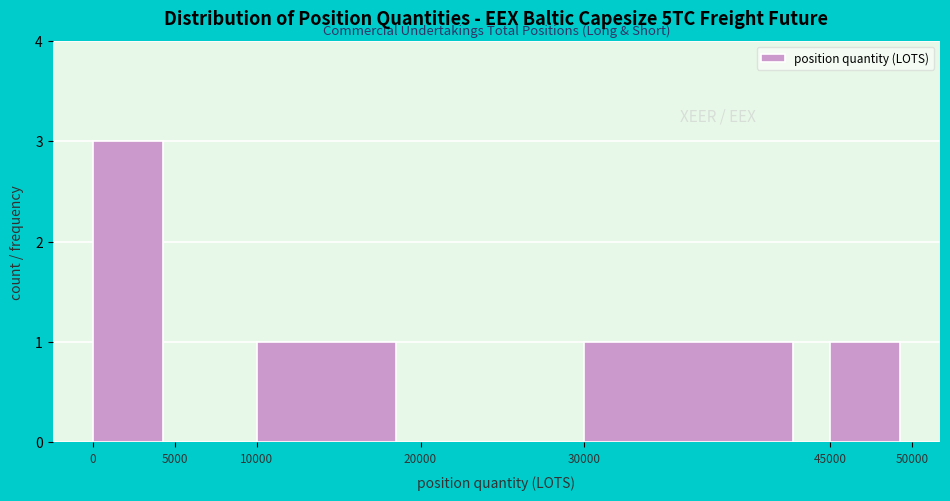

Over which range of the x-axis is the bar tallest?

0 to 5000